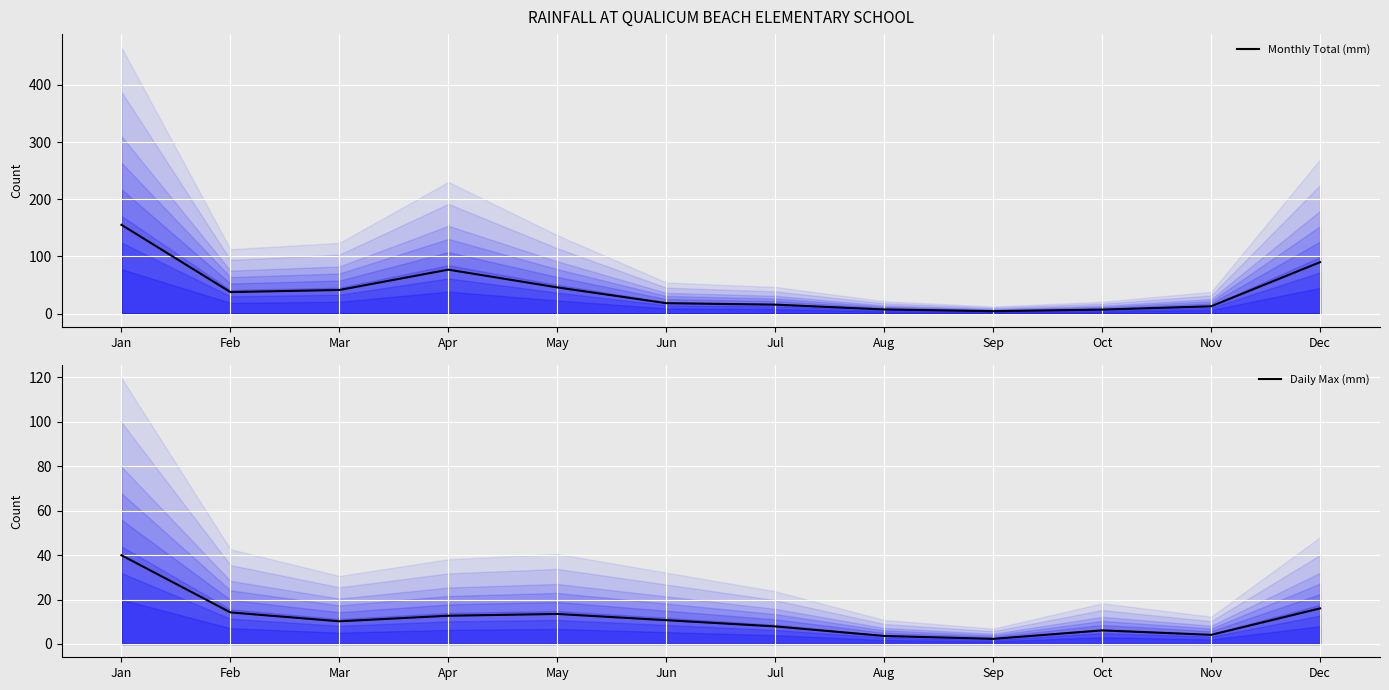

Reading right to left, what are all the values shown in this chart?

Monthly Total (mm): Dec=89.9	Nov=12.7	Oct=6.9	Sep=4.1	Aug=7.2	Jul=15.5	Jun=18.1	May=45.7	Apr=76.8	Mar=41.2	Feb=37.5	Jan=155.2
Daily Max (mm): Dec=16.0	Nov=4.1	Oct=6.1	Sep=2.3	Aug=3.6	Jul=7.9	Jun=10.7	May=13.5	Apr=12.7	Mar=10.2	Feb=14.2	Jan=39.9